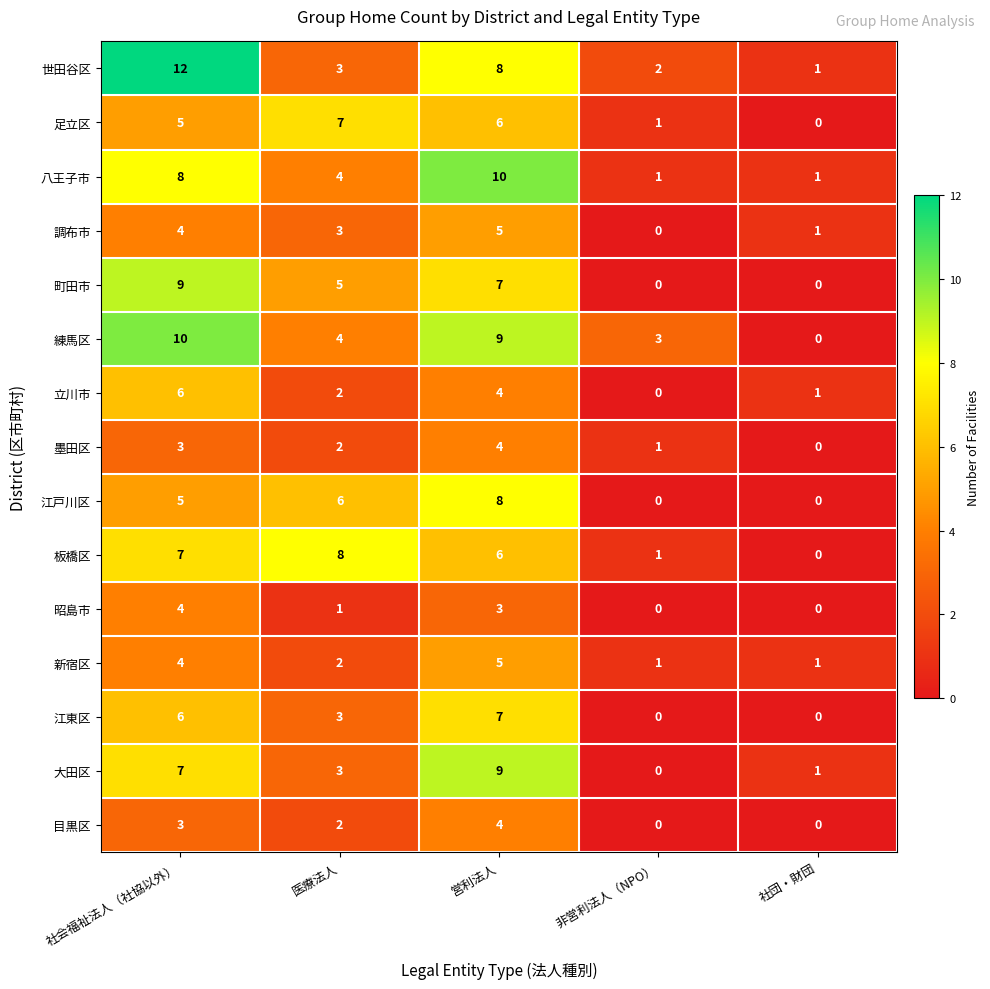

What is the average value of the 大田区 series?

4